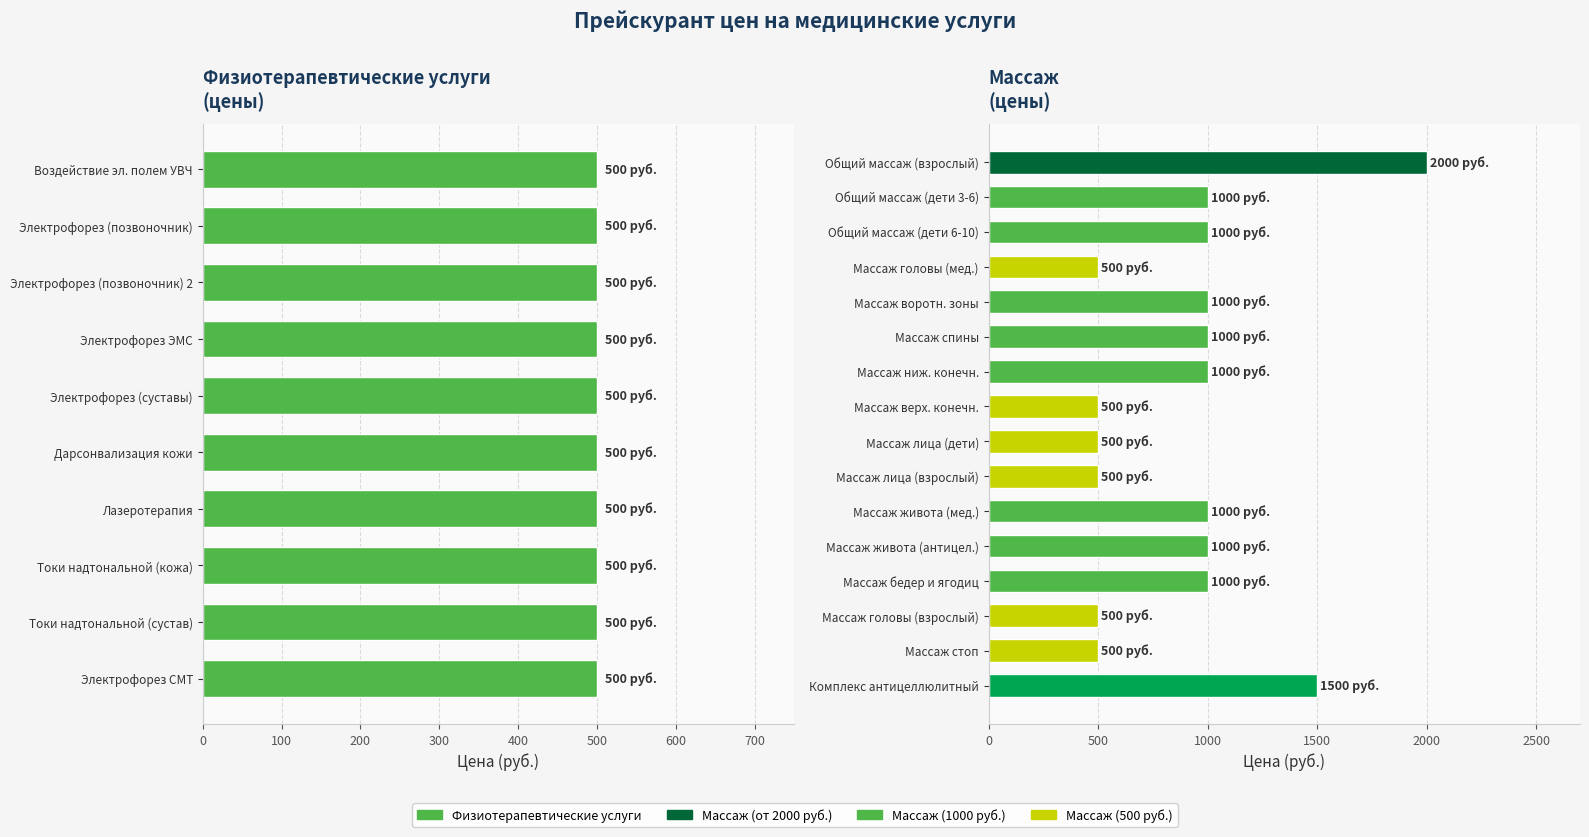

Does the chart contain any negative values?

No